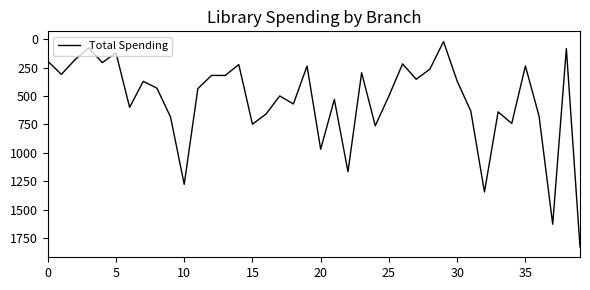

How many values exceed 435?

20